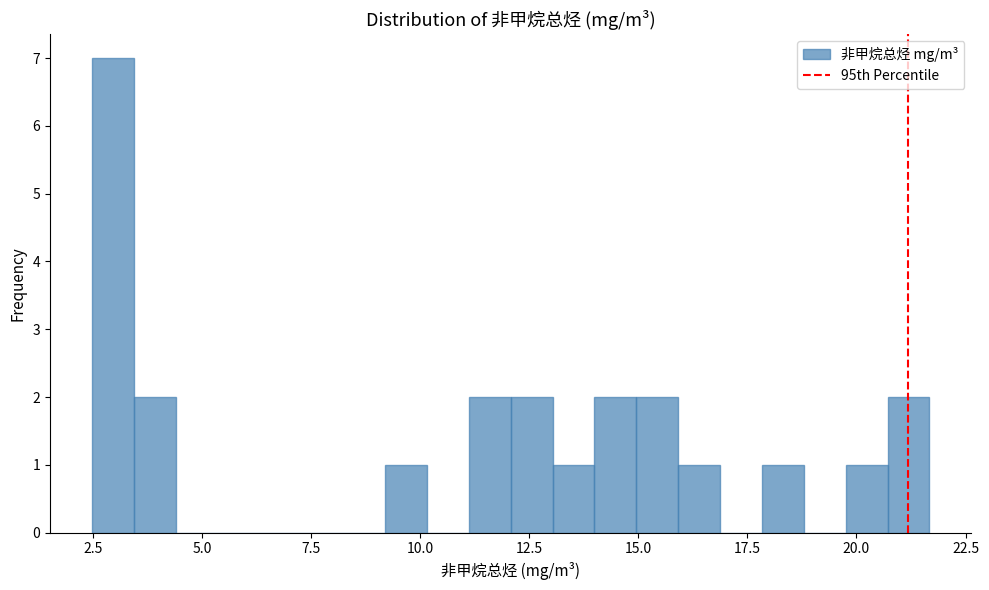

Around what value on the x-axis is the tallest bar? Give the approximate position of its centre, as read against the axis.

3.0